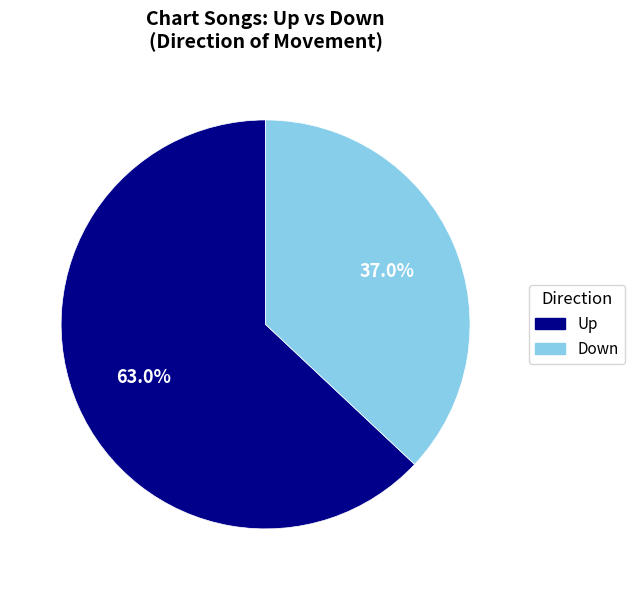

Count the number of slices in the pie.

2